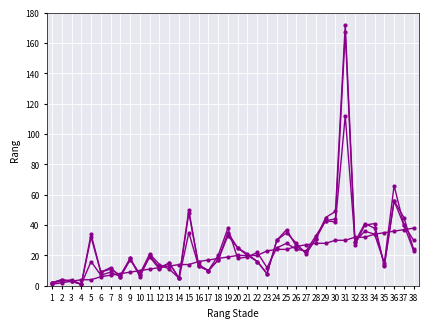

Reading left to right, transcribe all the data shown in this chart.

Rang Stade: 1	2	3	4	4	6	7	8	9	10	11	12	13	14	14	16	17	18	19	20	20	20	23	24	24	26	27	28	28	30	30	32	32	34	35	36	37	38
Niedersachsen: 2	3	4	1	16	7	9	6	17	8	21	14	11	5	35	13	10	20	38	18	19	22	12	25	28	24	23	33	43	42	112	29	36	34	15	66	40	30
Alte Bundesländer: 2	4	3	1	34	9	12	6	18	7	19	11	15	5	48	14	10	17	33	25	20	16	8	30	35	28	21	31	43	44	167	27	40	41	13	56	45	24
Deutschland: 2	4	3	1	32	9	11	7	18	6	20	12	15	5	50	13	10	17	35	25	21	16	8	30	37	26	22	31	45	49	172	29	41	38	14	56	40	23